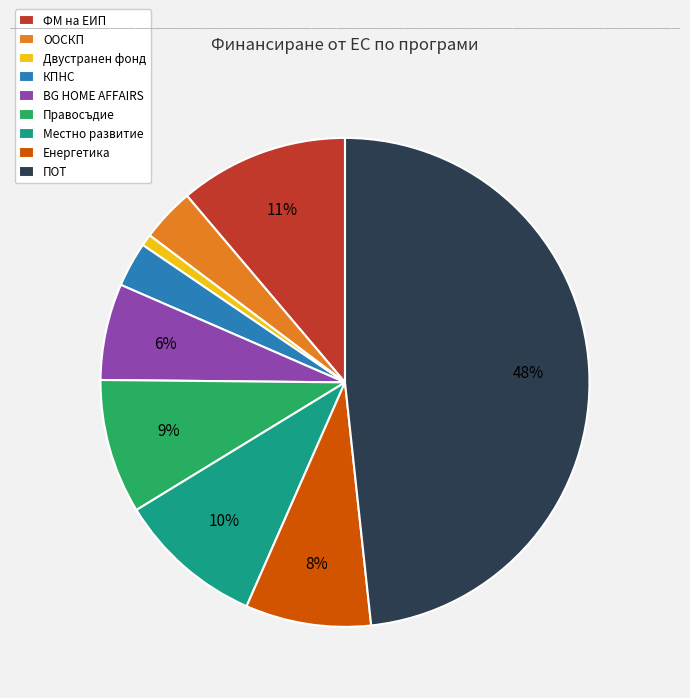

Which has a higher value, ФМ на ЕИП or Местно развитие?

ФМ на ЕИП